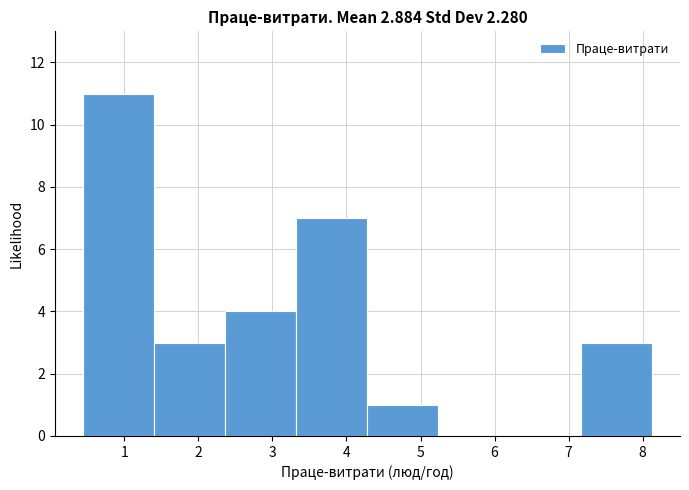

Reading left to right, transcribe this chart: for each bar, give the range it covers on the x-axis and its height. Neither the bar edges nor the heights are printed on the chart, so give them approximately, as read against the axes.

0.4 to 1.4: 11
1.4 to 2.4: 3
2.4 to 3.3: 4
3.3 to 4.3: 7
4.3 to 5.2: 1
5.2 to 6.2: 0
6.2 to 7.2: 0
7.2 to 8.1: 3